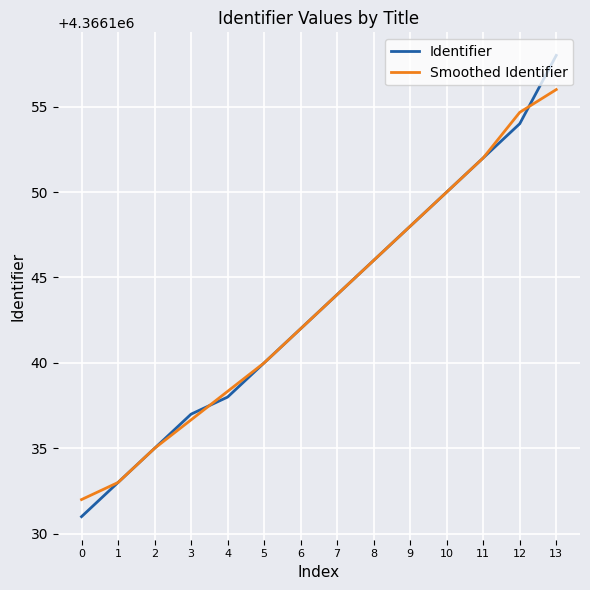

Read the Smoothed Identifier value at 10.

4366150.0